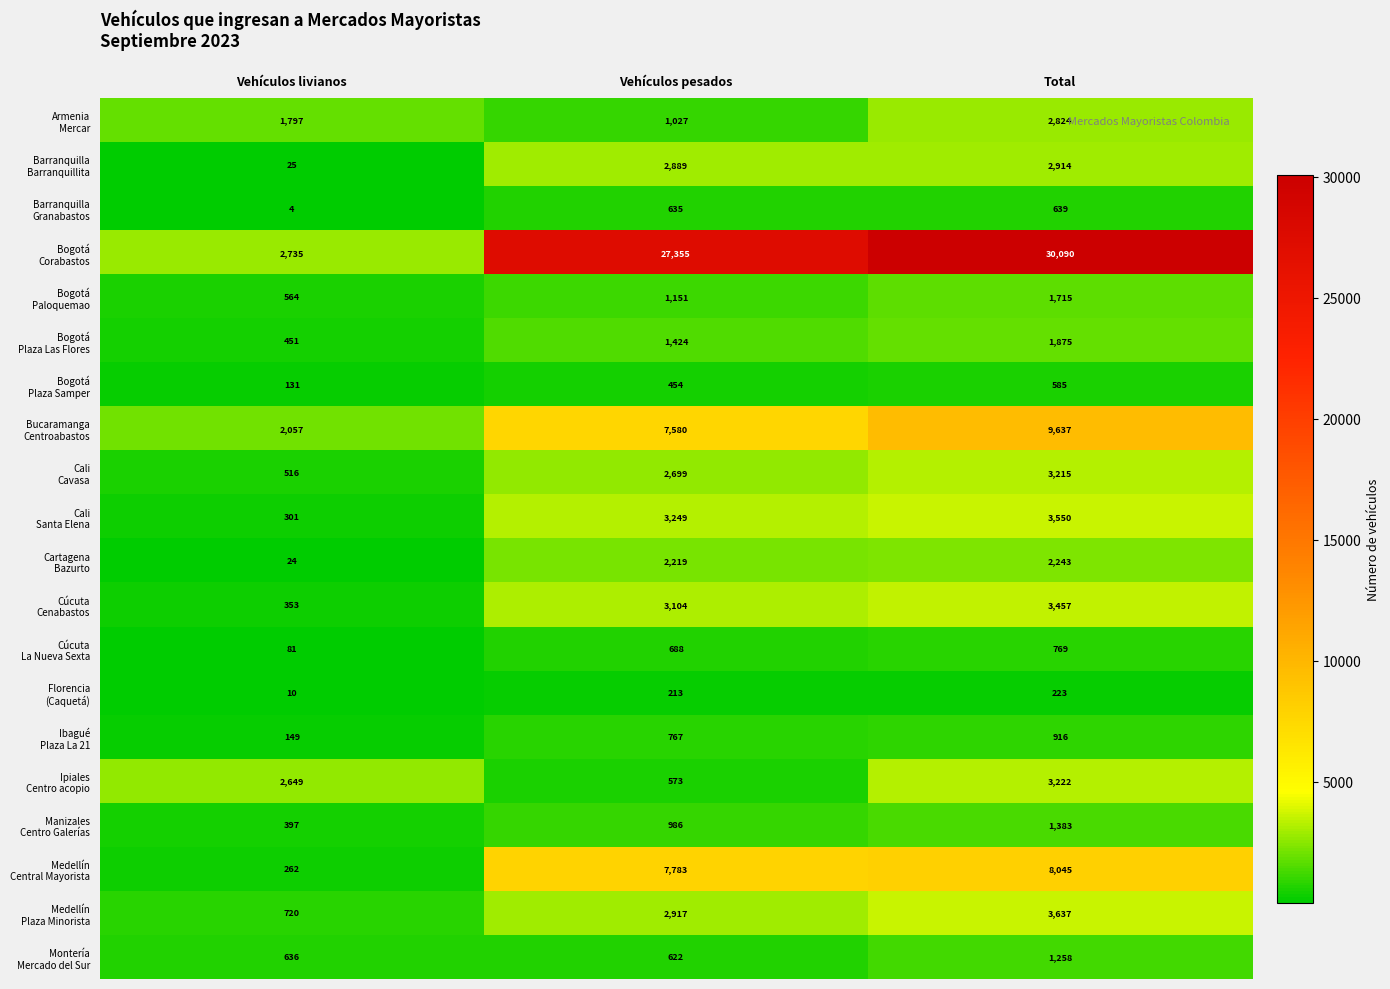

Which category has the highest value across all series?

Total